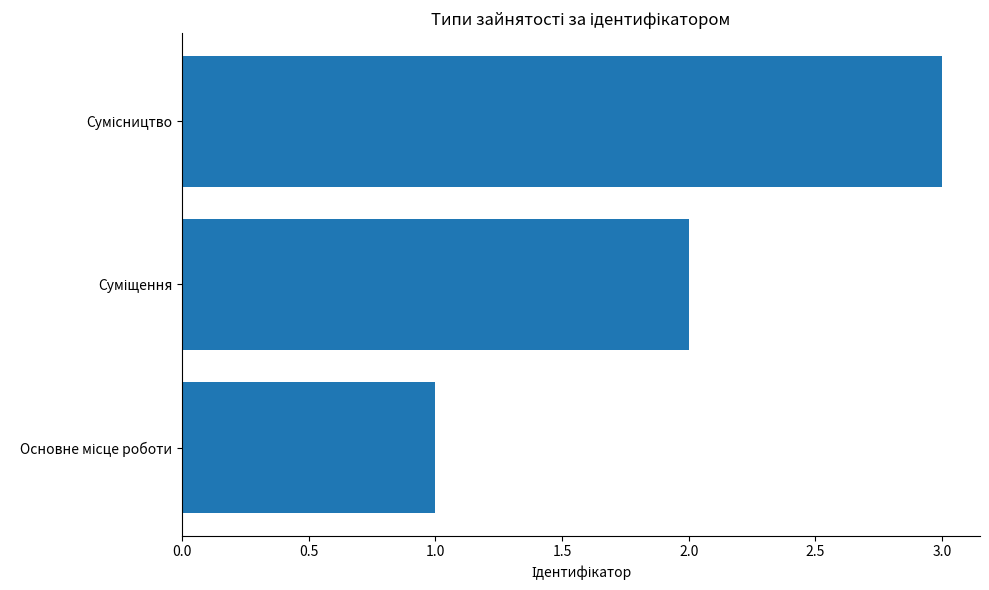

What is the maximum value shown in the chart?

3